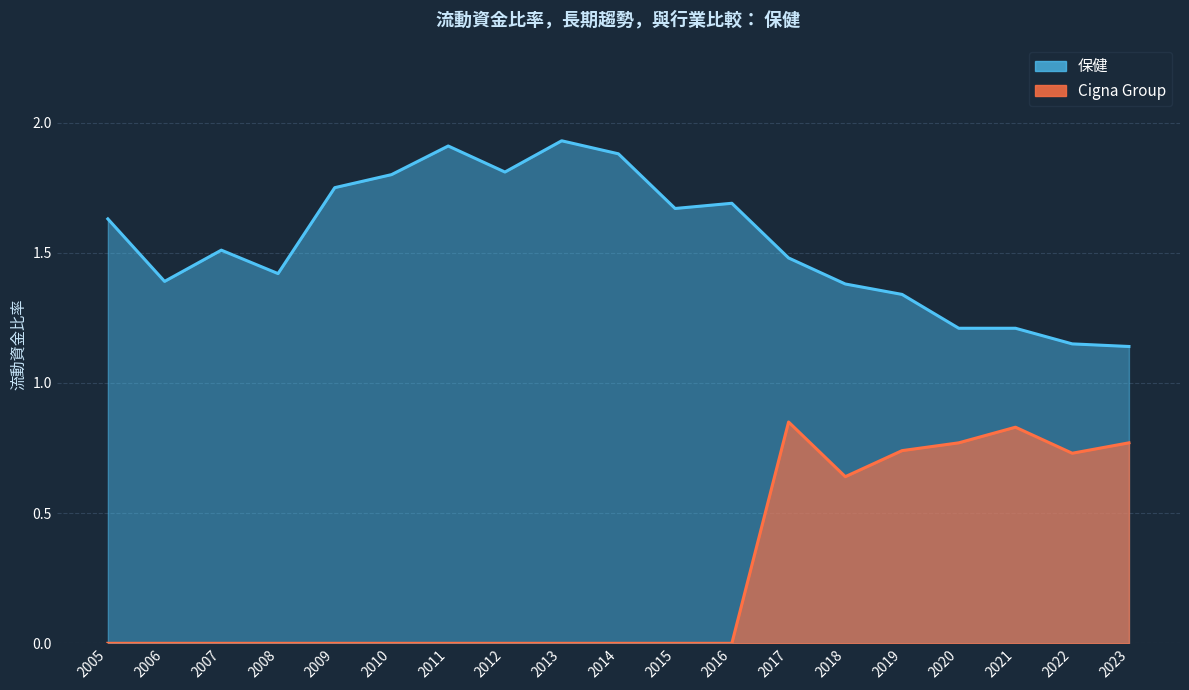

The Cigna Group series shows 0.6 at 2016. True or false?

False